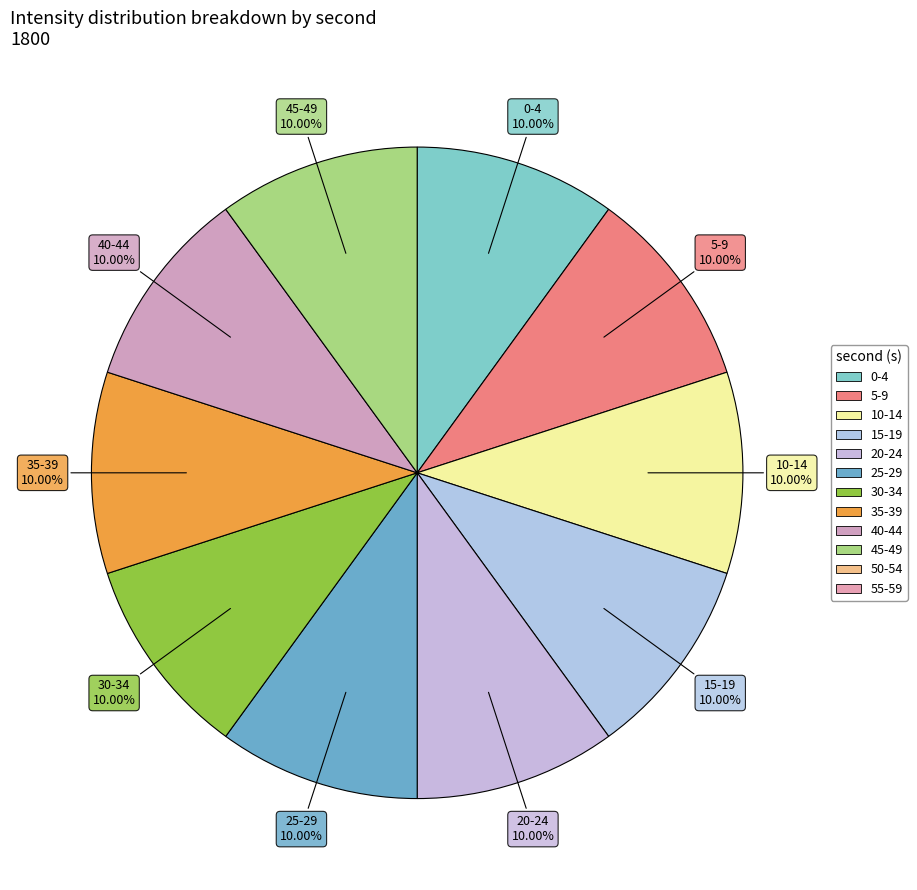

How many segments does this pie chart have?

10